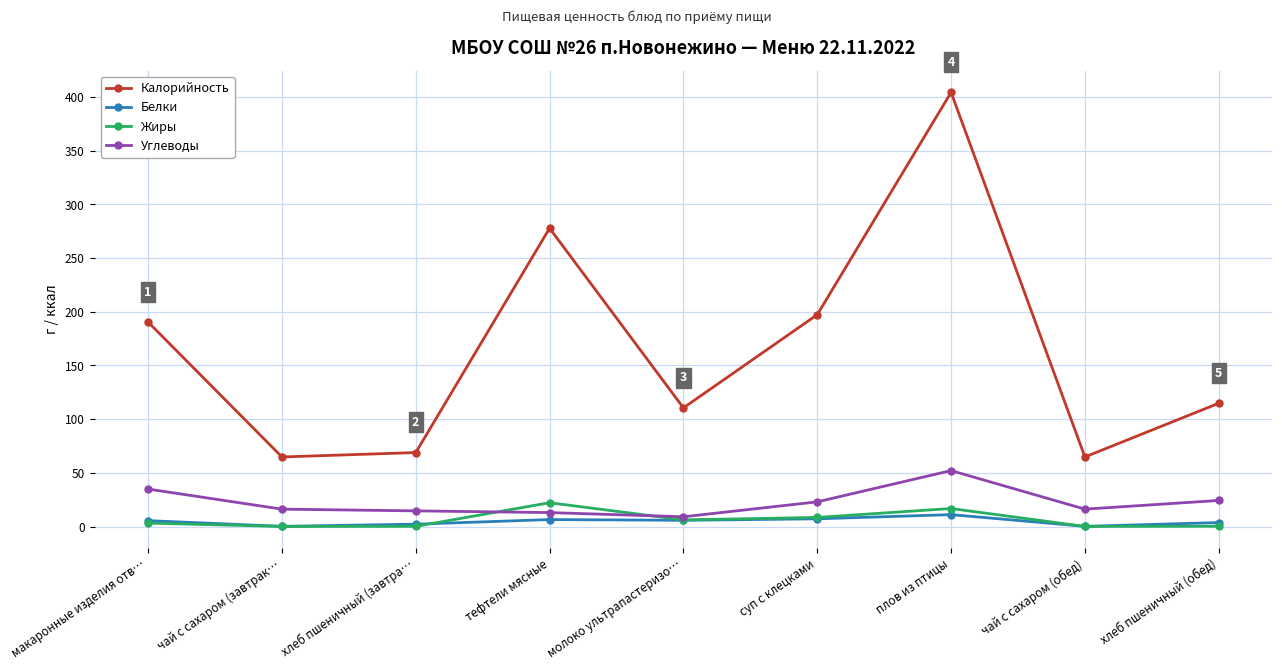

What is the difference between the maximum and second lowest values in the Калорийность series?

339.5